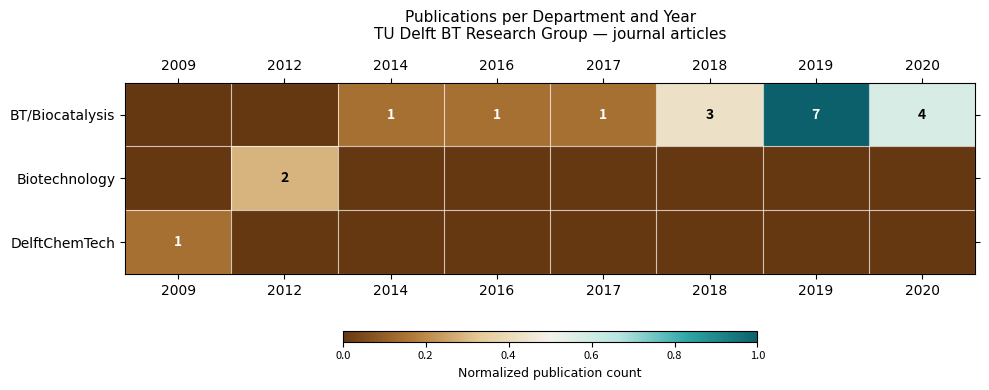

What is the total value across all series at 2018?

0.4